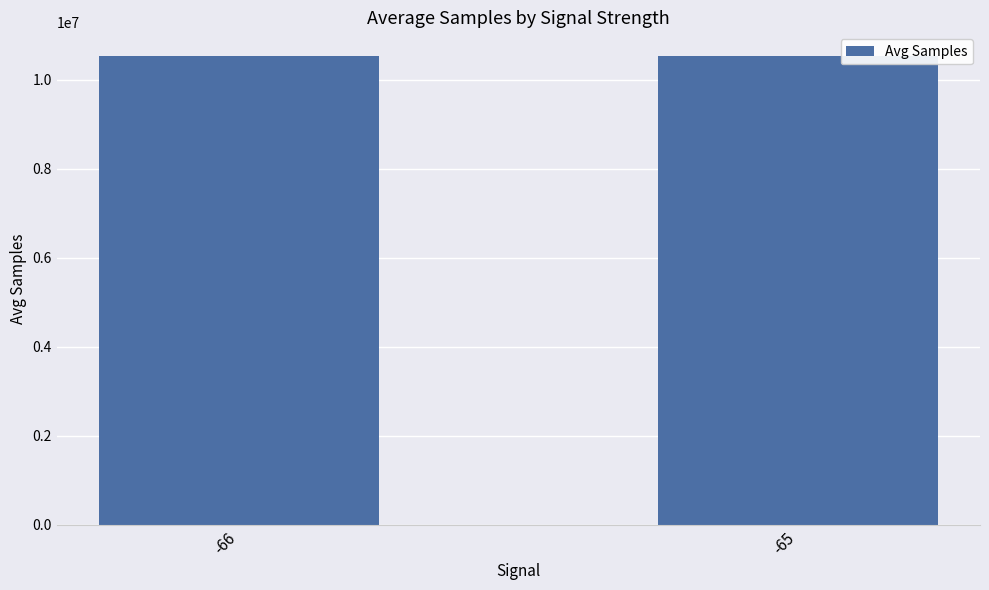

What is the greatest value displayed?

10533665.6